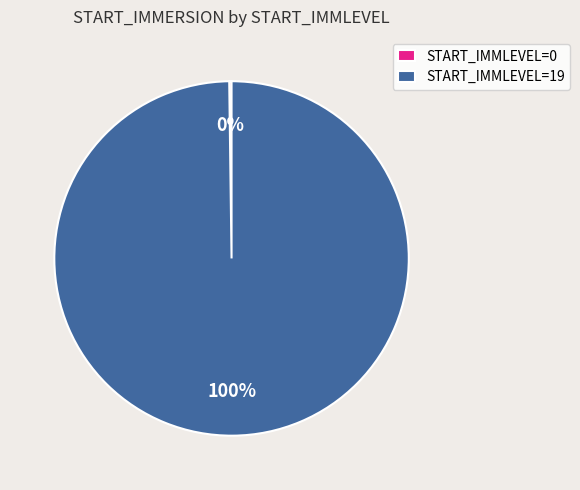

Is there any slice that represents more than half of the pie?

Yes